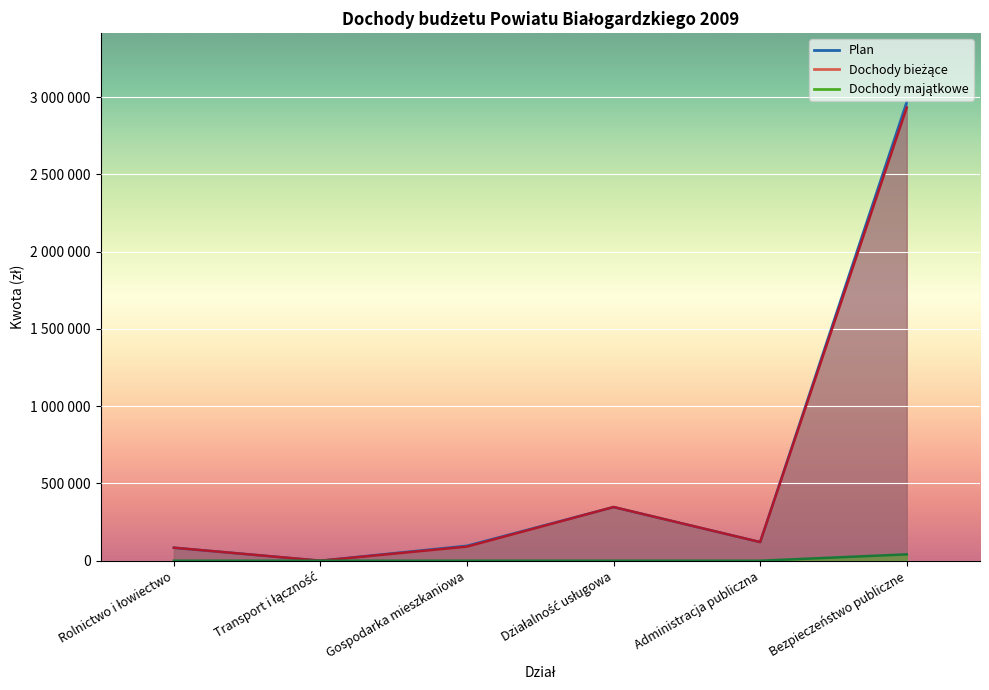

Where do Dochody bieżące and Plan first cross each other?

Transport i łączność and Gospodarka mieszkaniowa